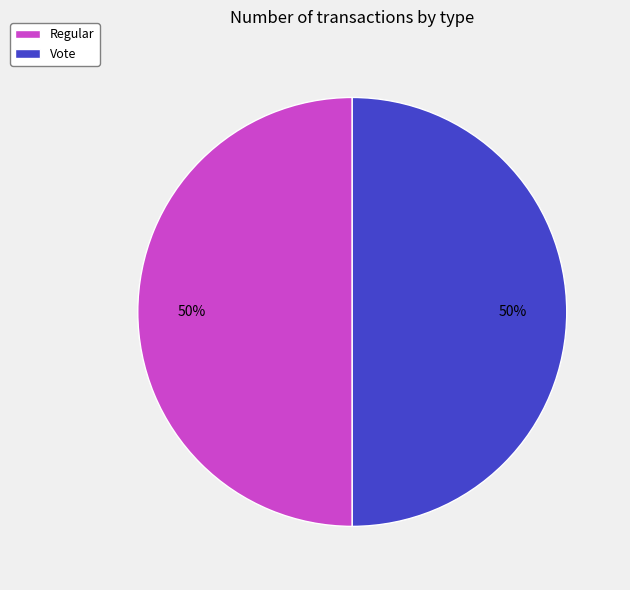

Count the number of slices in the pie.

2